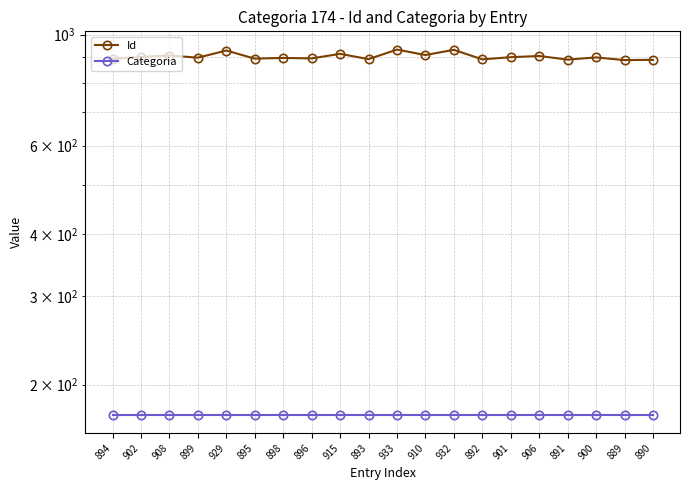

What is the total value across all series at 894?

1068